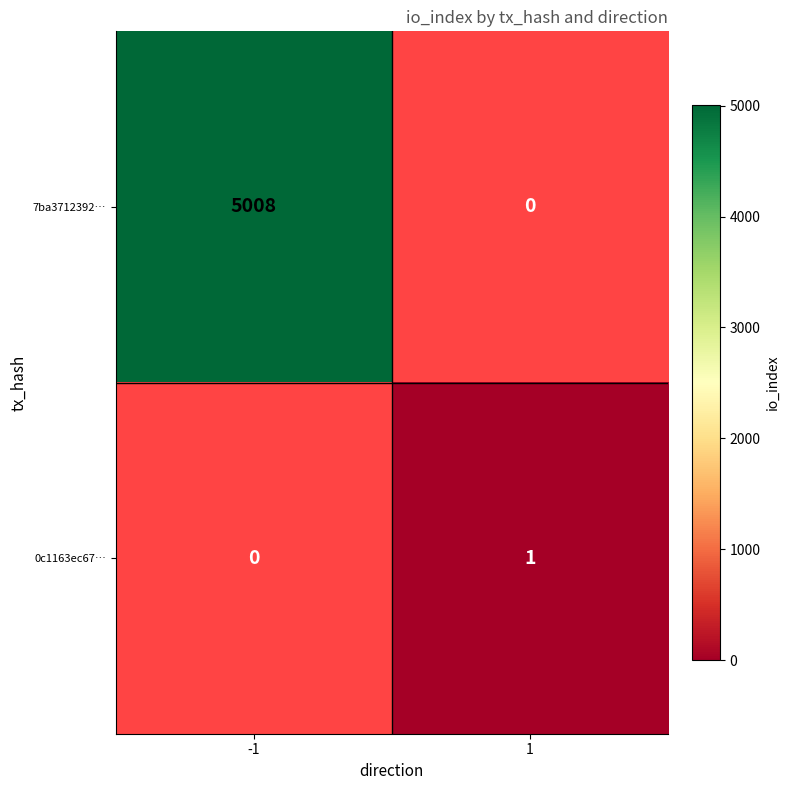

Which has a higher value, 1 or -1?

-1